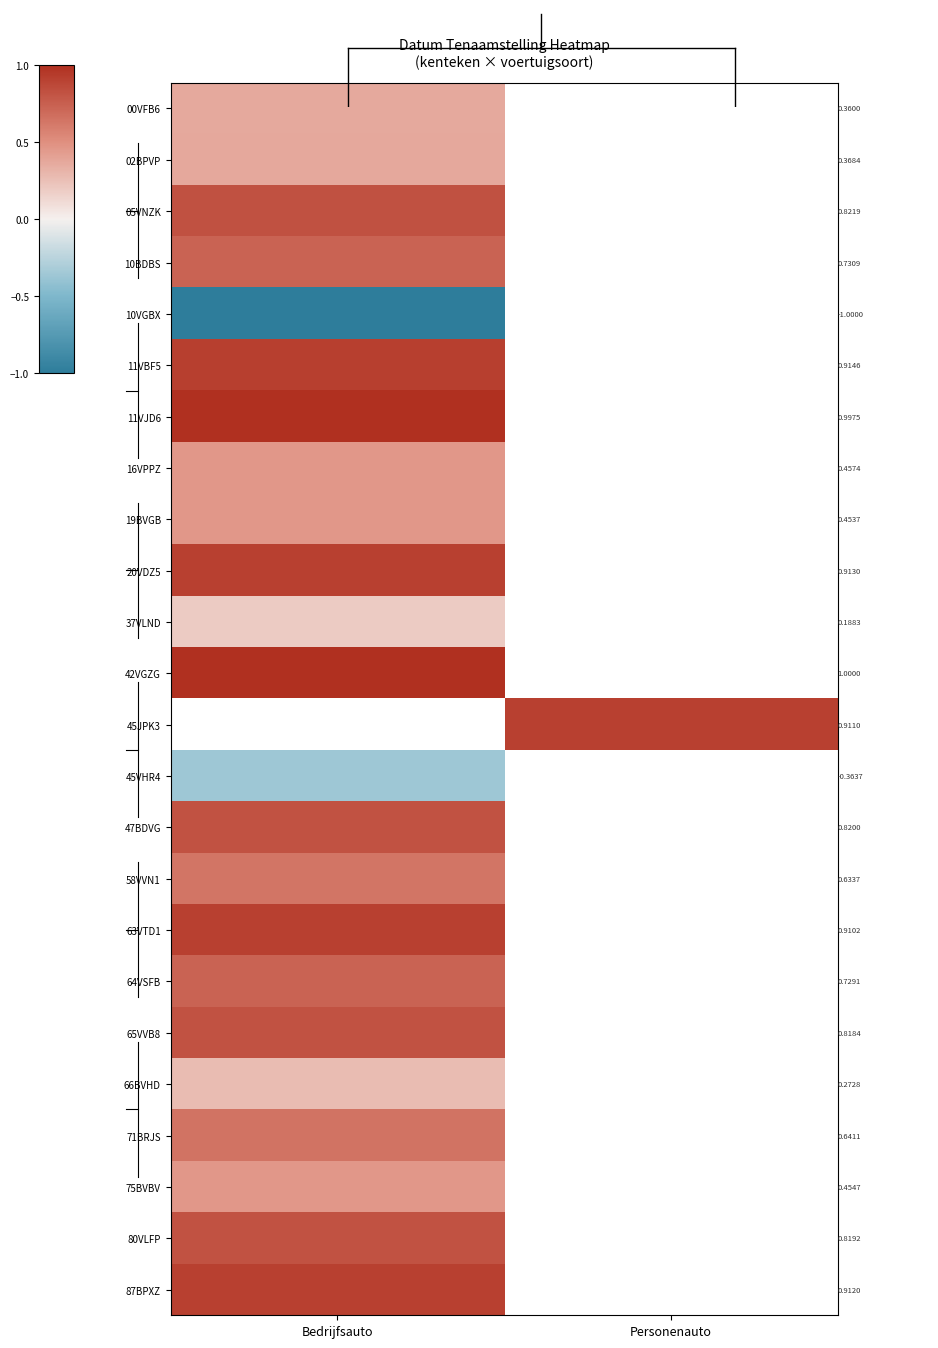

Which has a higher value, Personenauto or Bedrijfsauto?

Bedrijfsauto